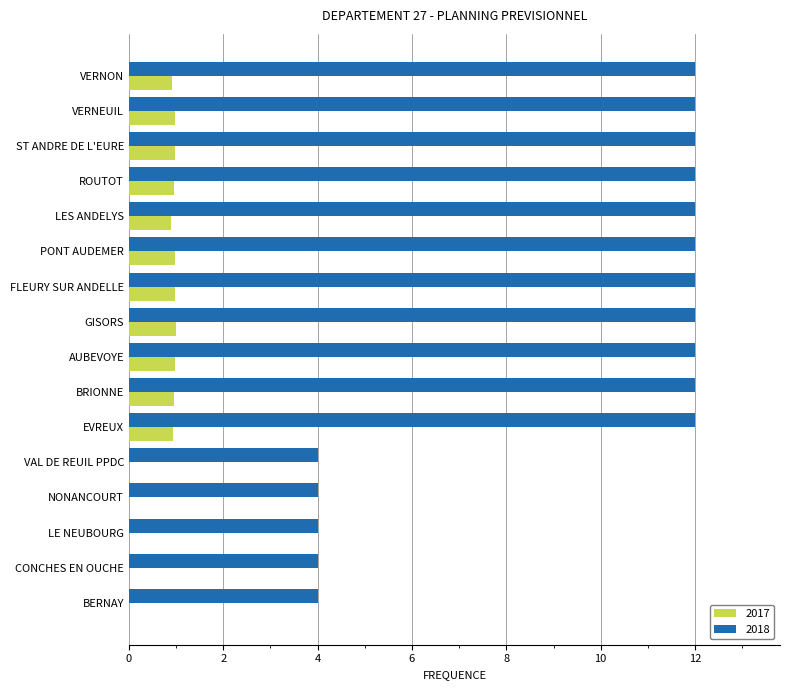

How many data points does each series have?

16